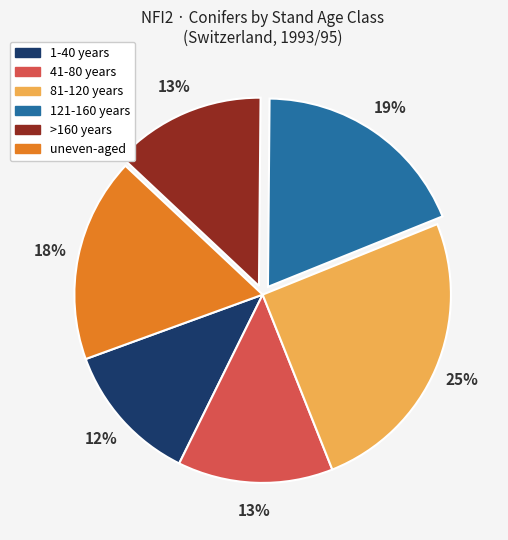

True or false: >160 years accounts for 22% of the total.

False